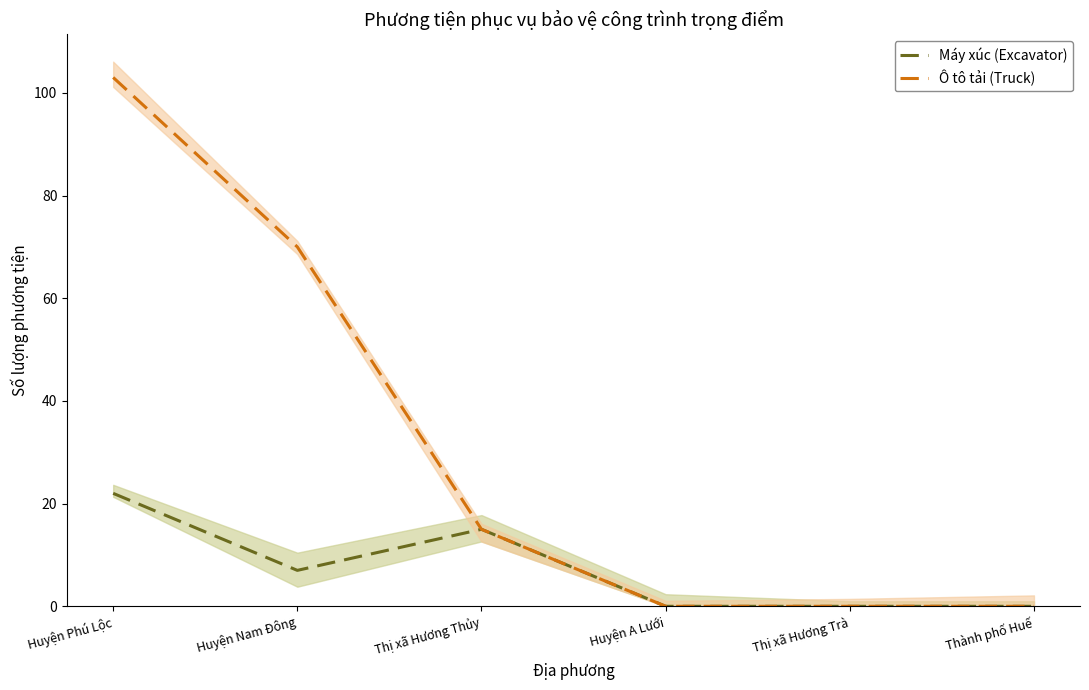

The value of Máy xúc (Excavator) at Thị xã Hương Thủy is 8. True or false?

False